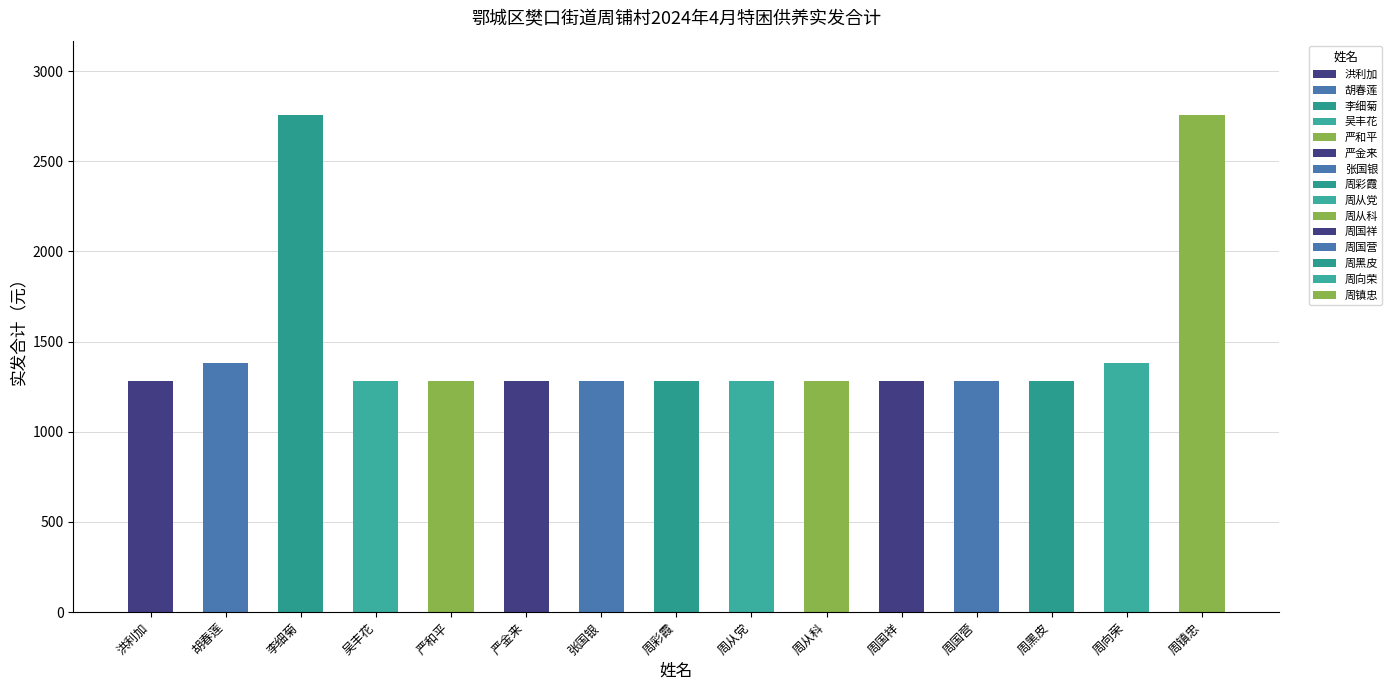

What is the smallest value displayed?

1280